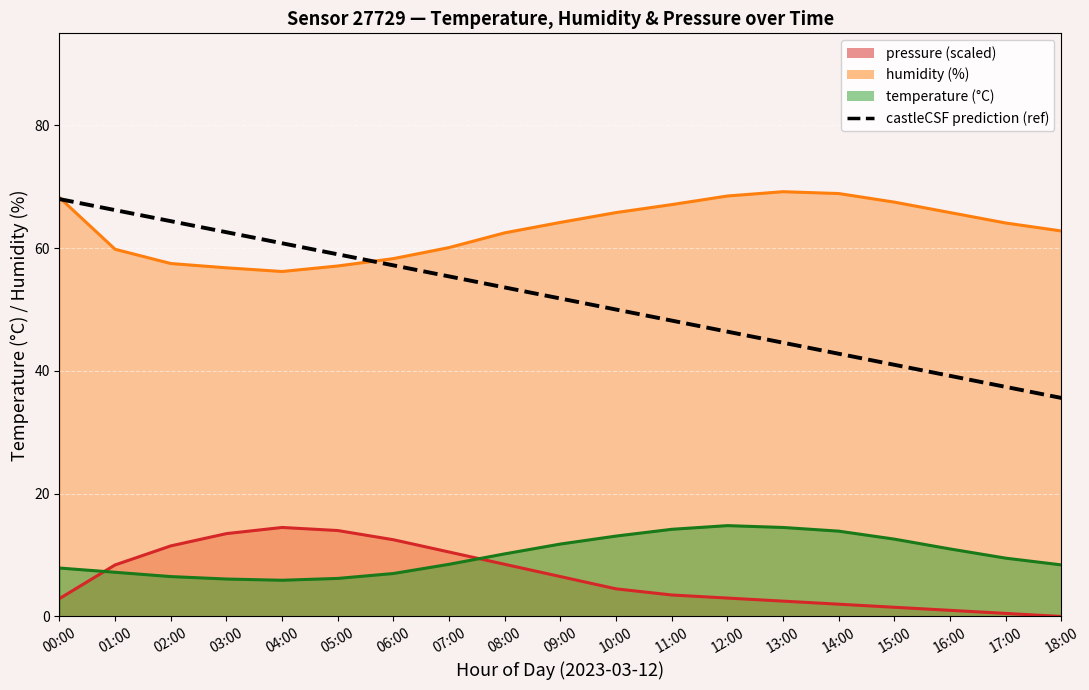

Does the chart display data point markers on the line(s)?

No